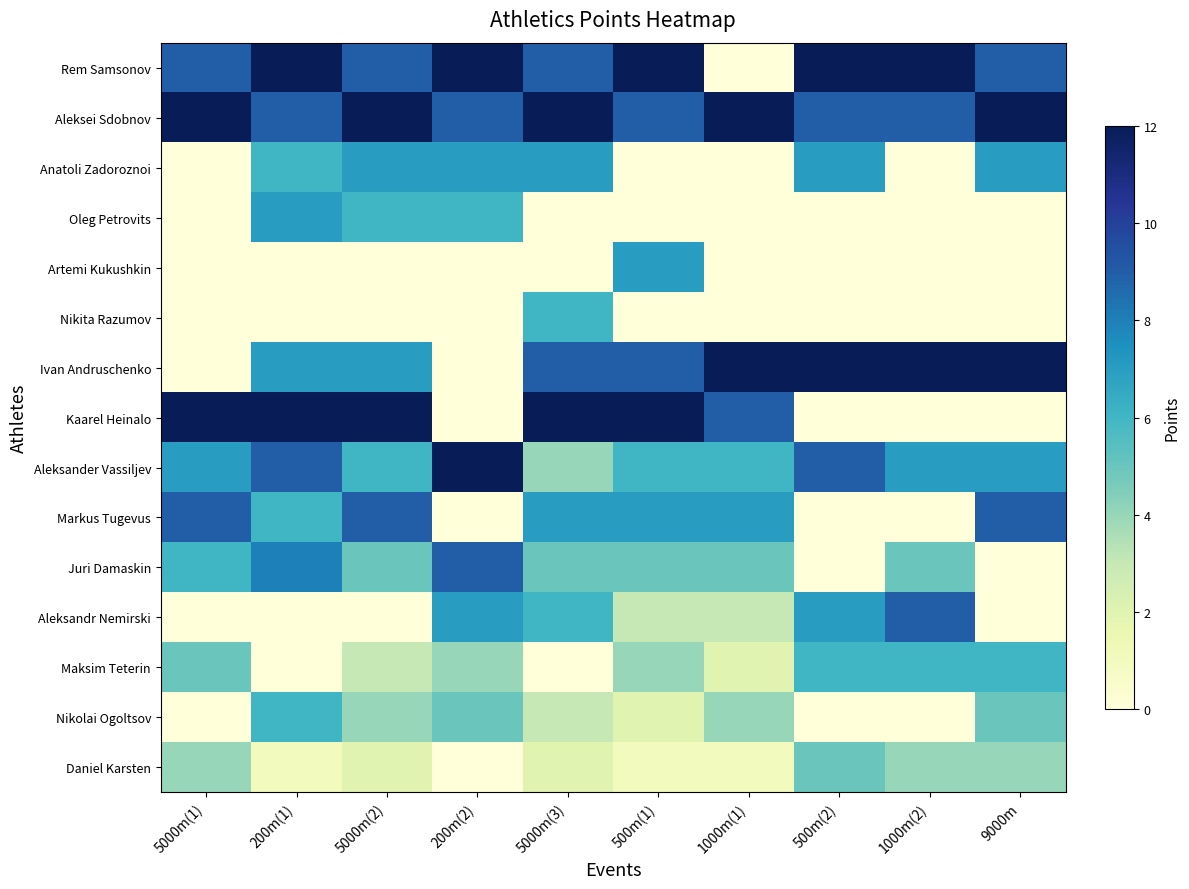

Which series has the largest total across all categories?

Aleksei Sdobnov